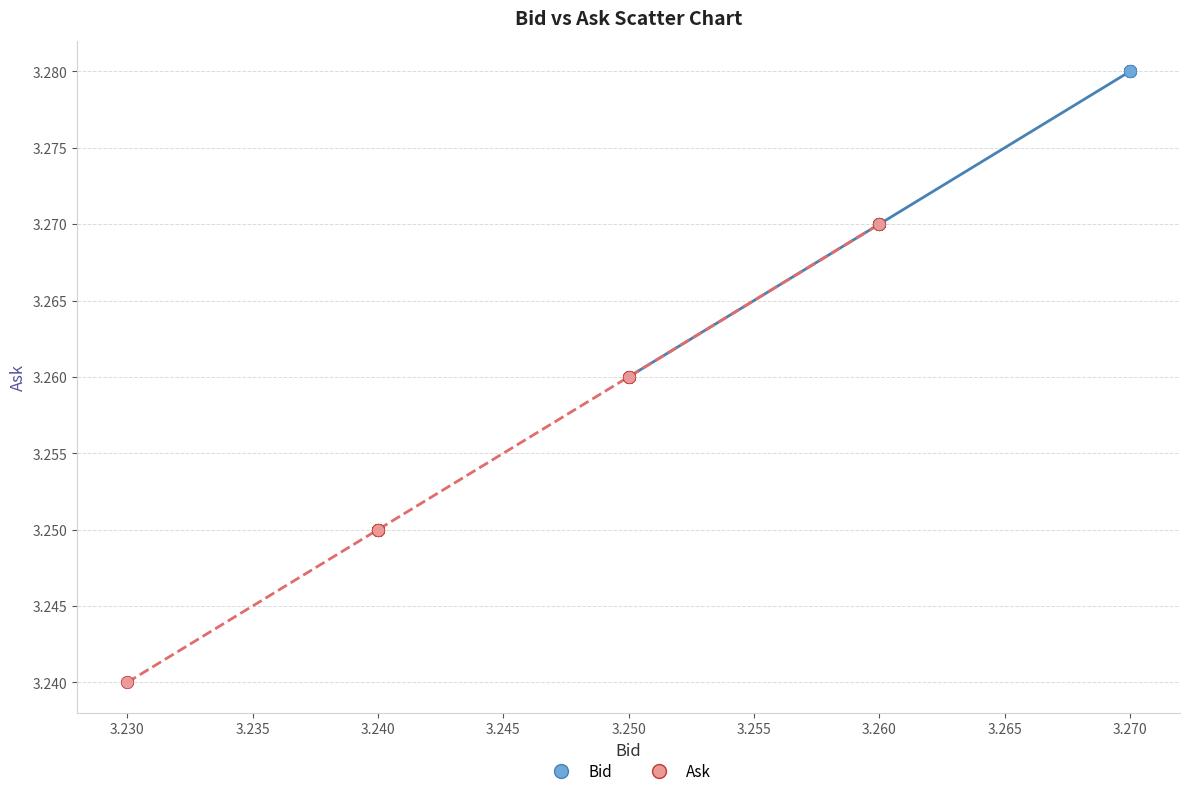

Which series reaches the minimum Y coordinate?

Ask